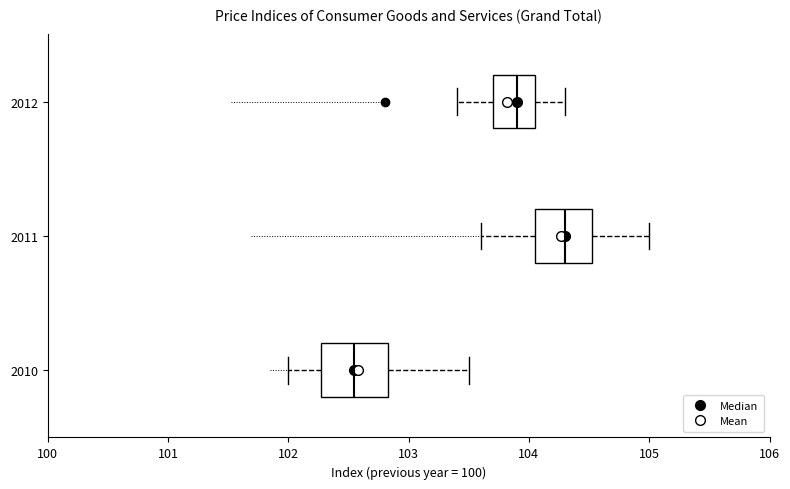

Which box's median line is the furthest to the right?

2011